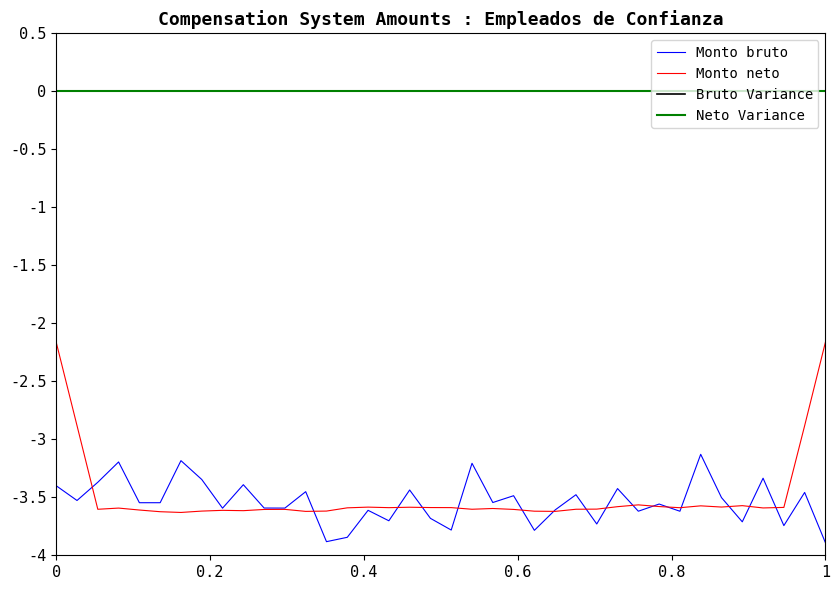

Which series has the largest total across all categories?

Bruto Variance